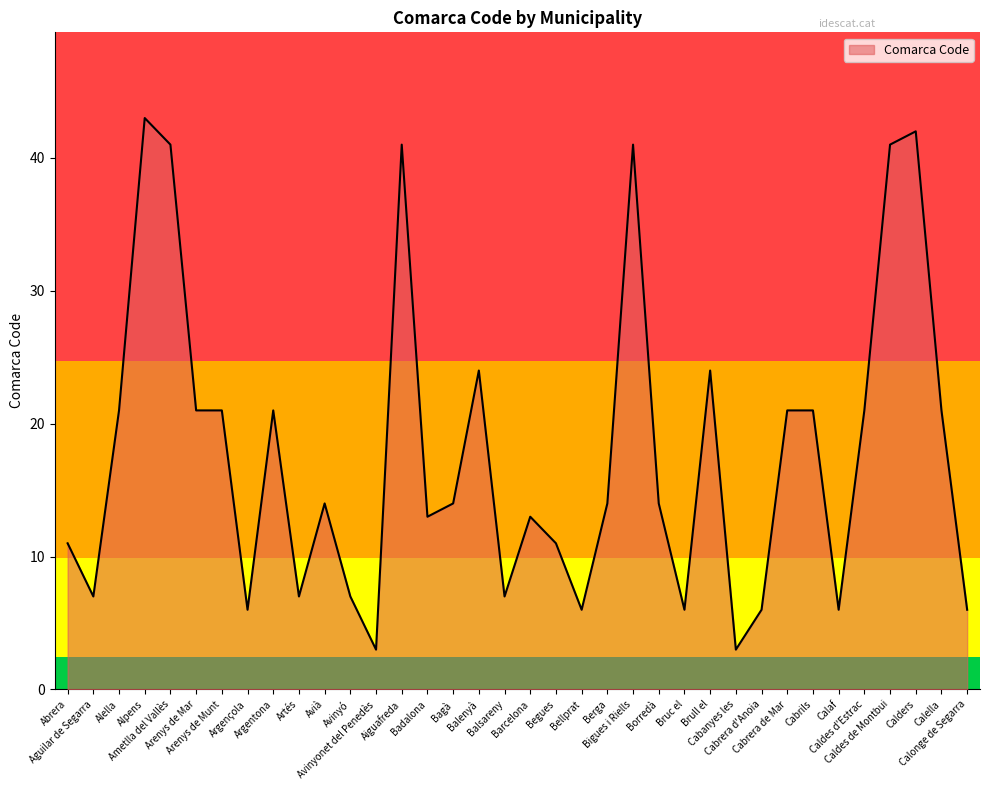

What is the minimum value shown in the chart?

3